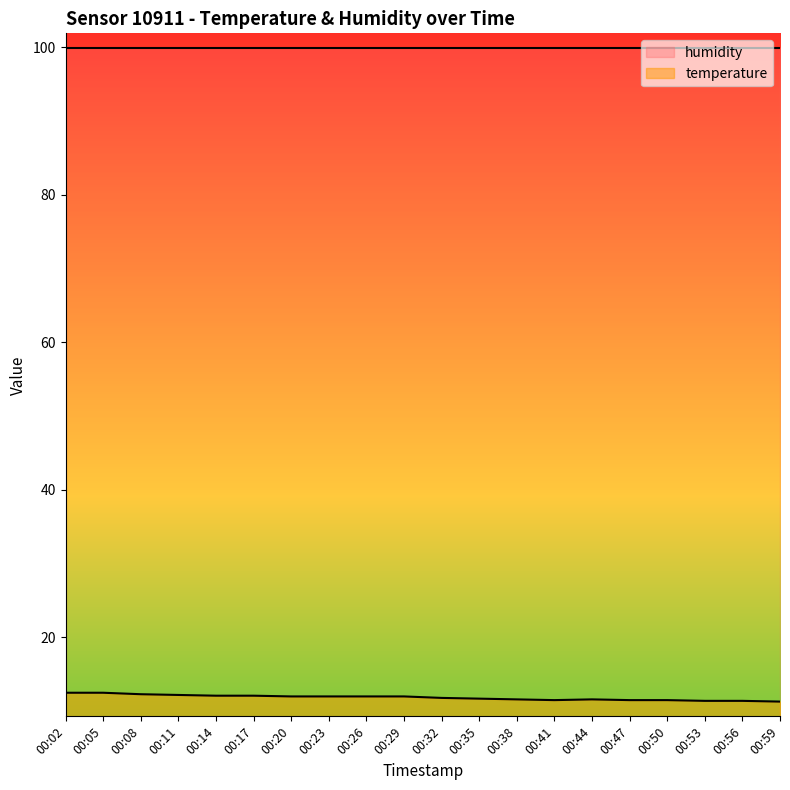

Which label corresponds to the largest value in the chart?

00:02